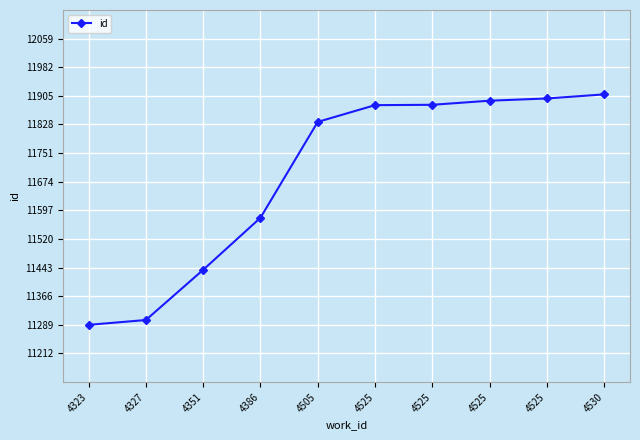

How many data points does each series have?

10